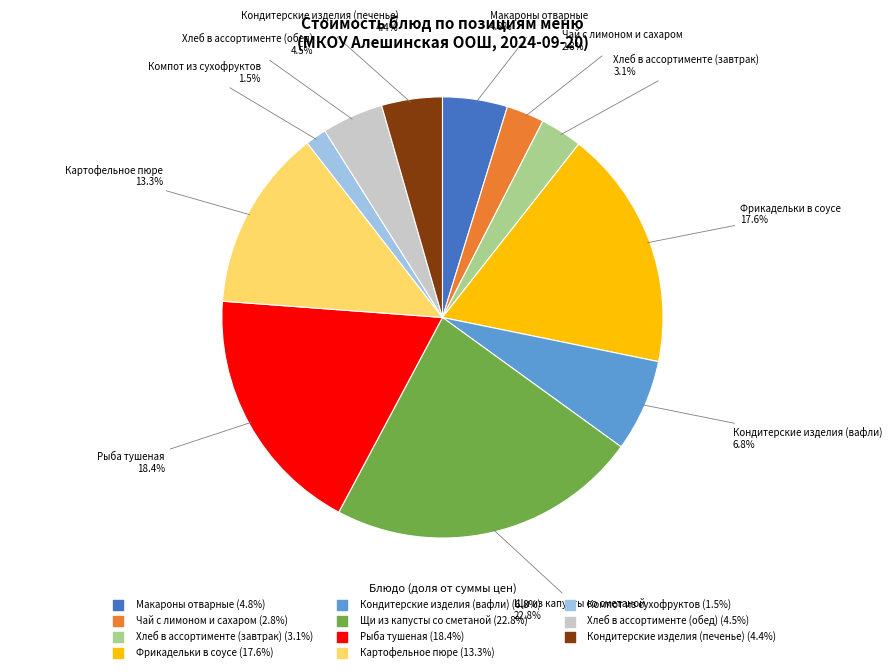

To the nearest percent, what percentage of the pie is Макароны отварные?

5%